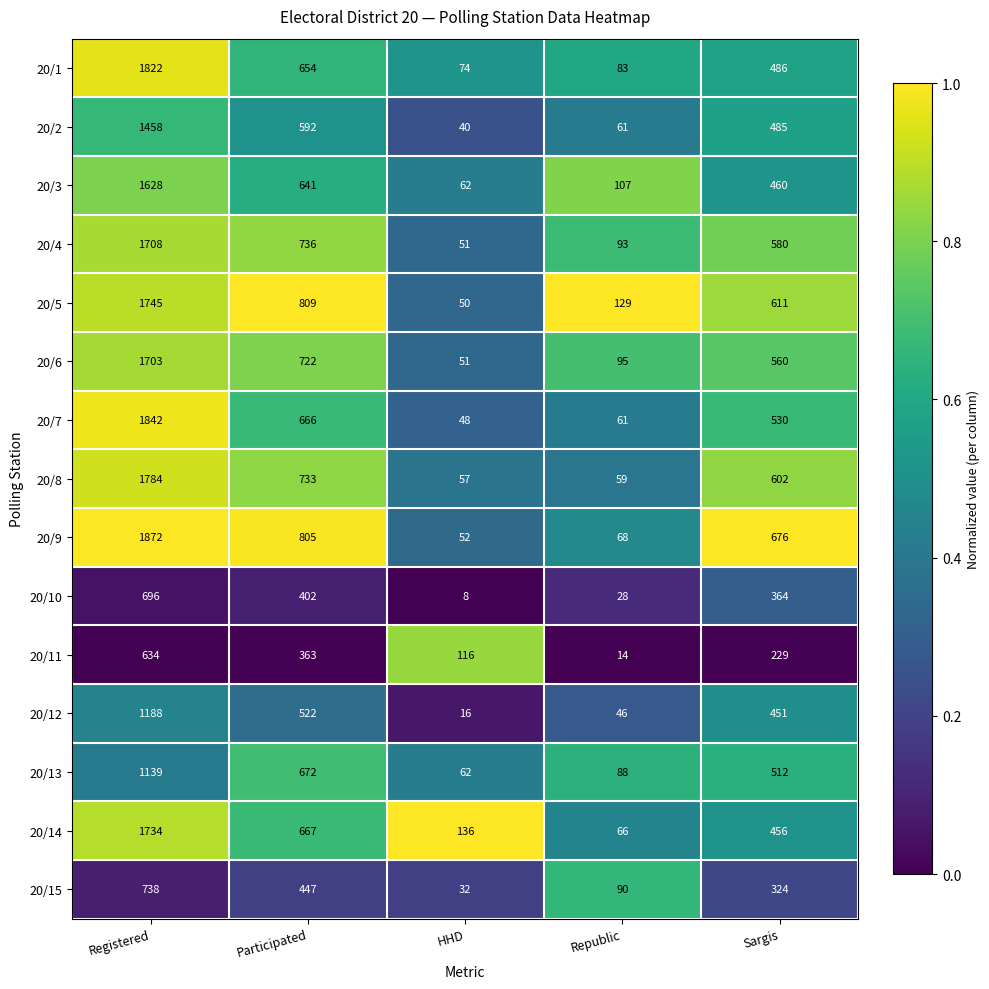

The value of 20/4 at Registered is 686. True or false?

False